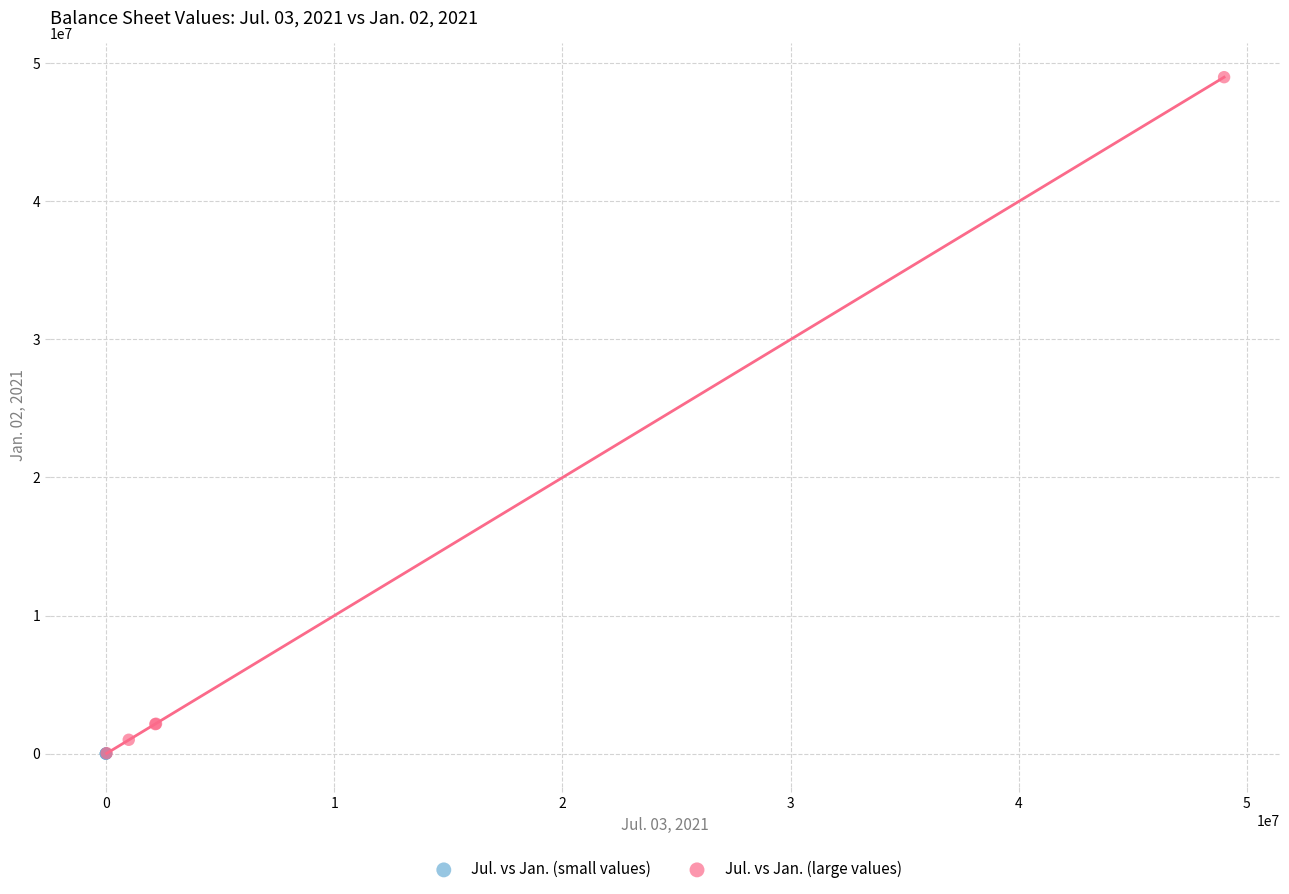

Which series has the widest spread of Y values?

Jul. vs Jan. (large values)